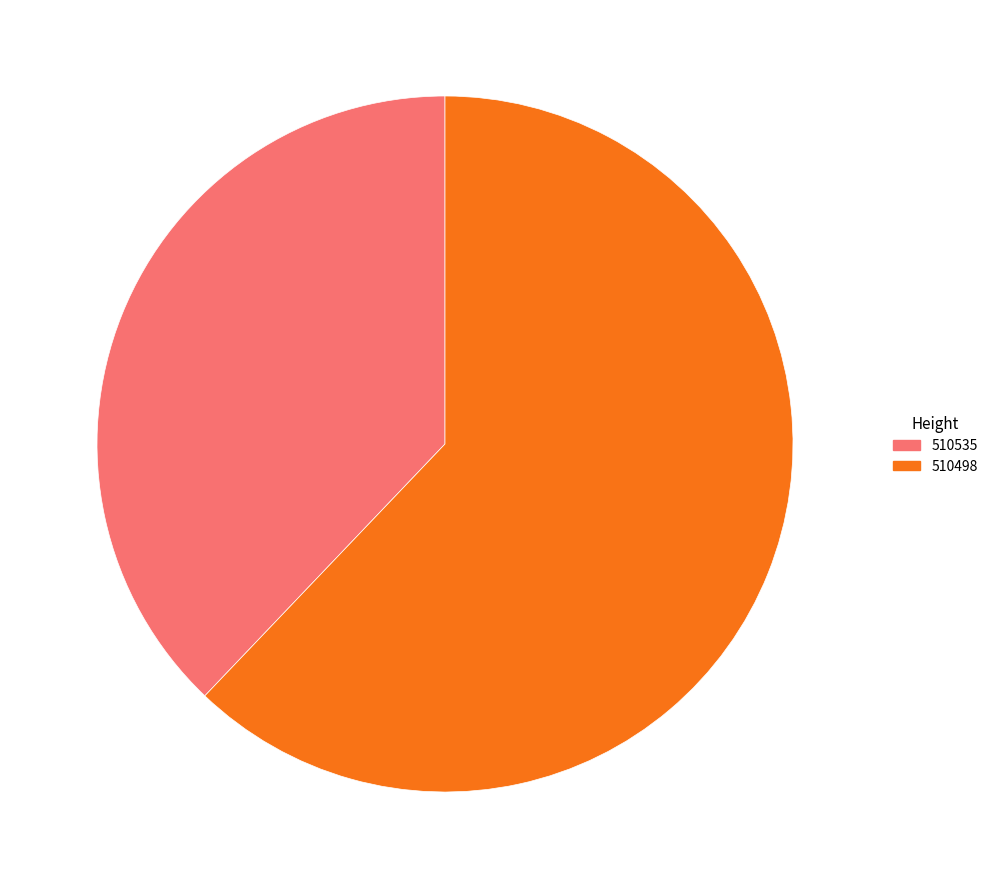

Which category has the smallest portion of the pie?

510535